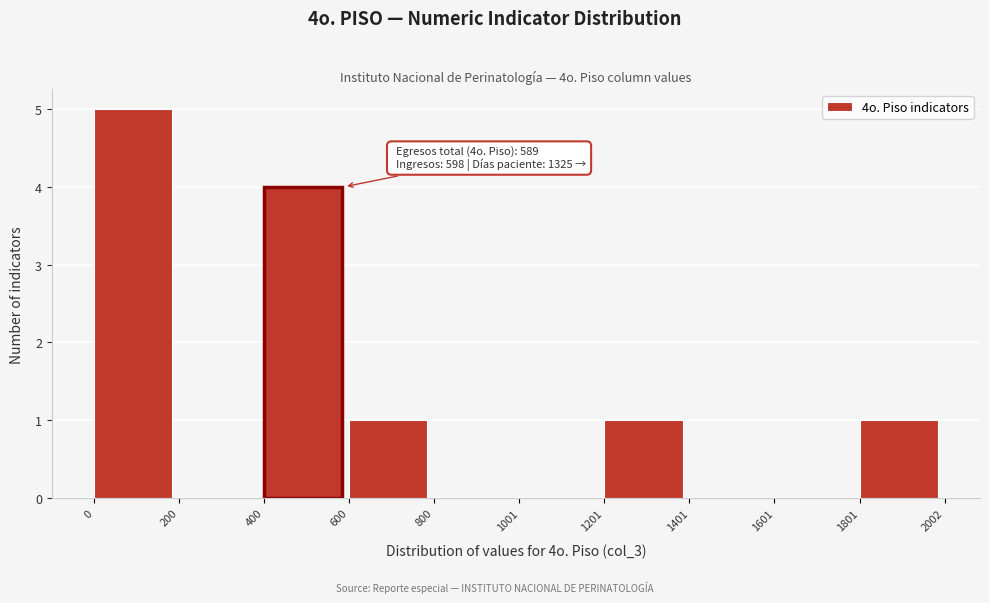

Which range on the x-axis has the tallest bar?

0 to 200